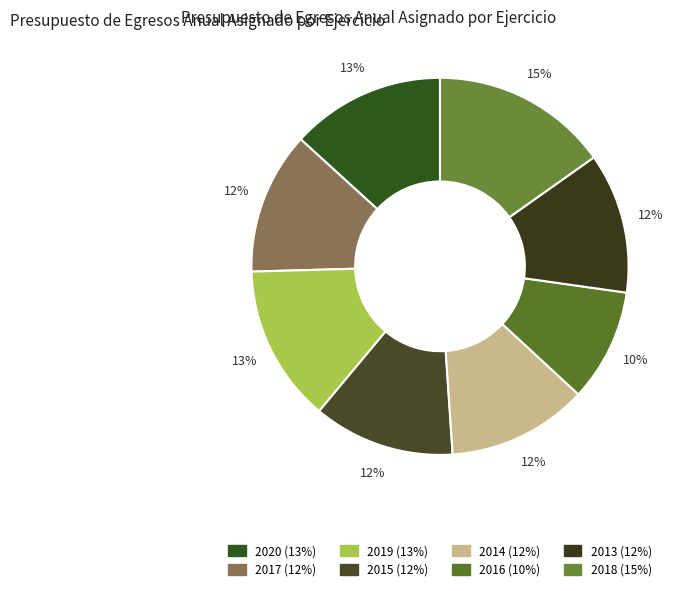

Between 2014 and 2015, which is larger?

2015